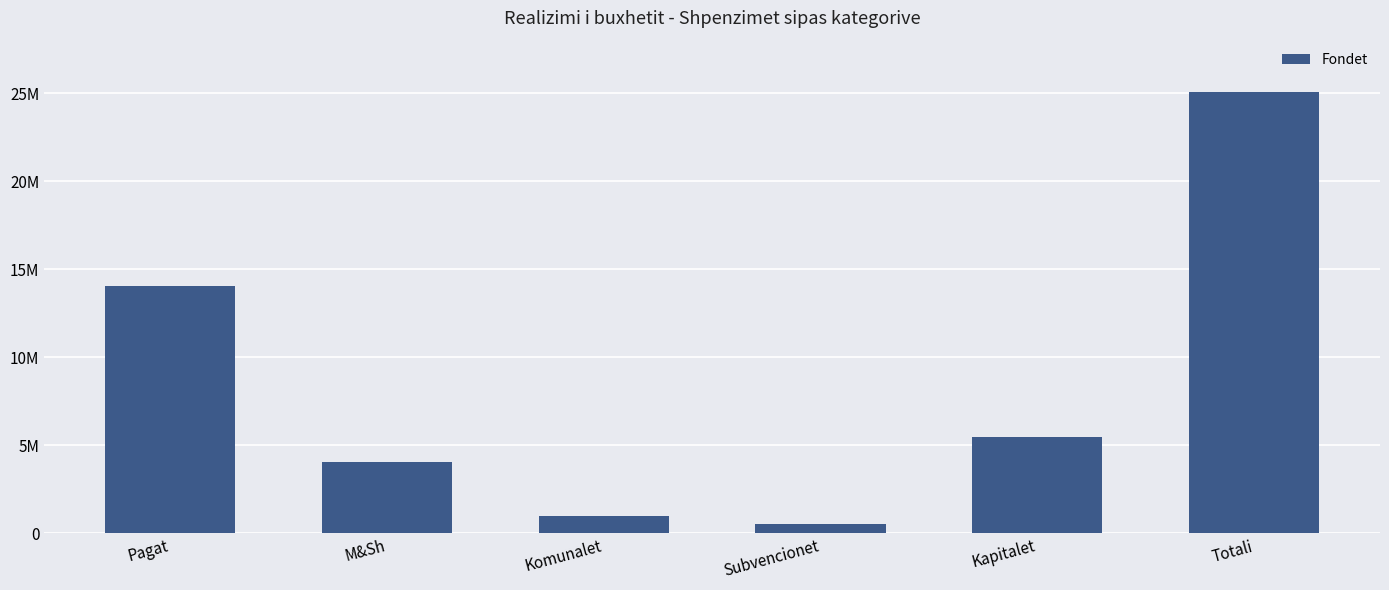

Rank the categories by value from highest to lowest.

Totali, Pagat, Kapitalet, M&Sh, Komunalet, Subvencionet